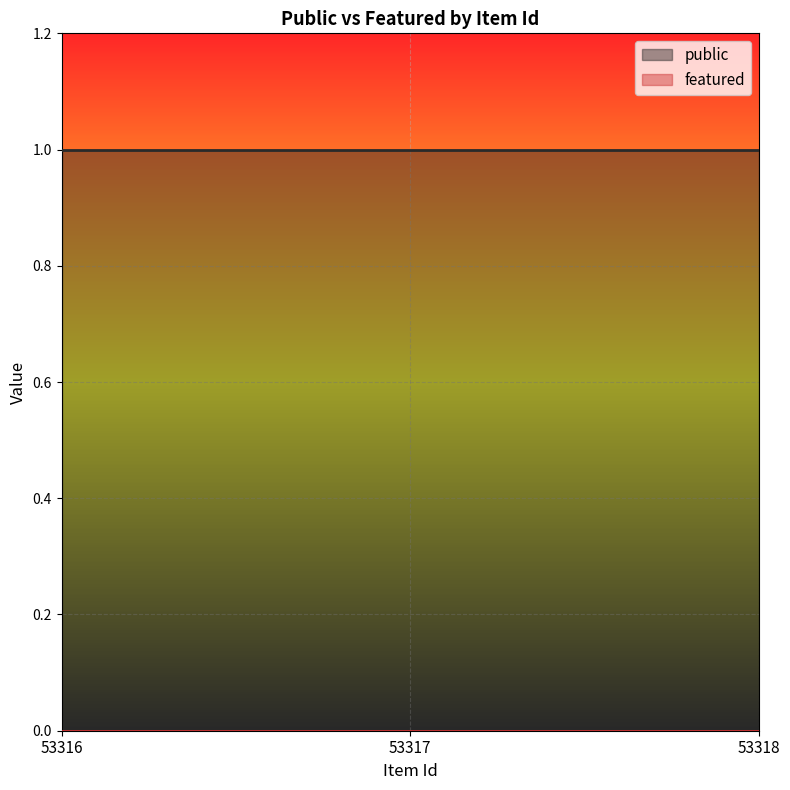

What is the maximum value shown in the chart?

1